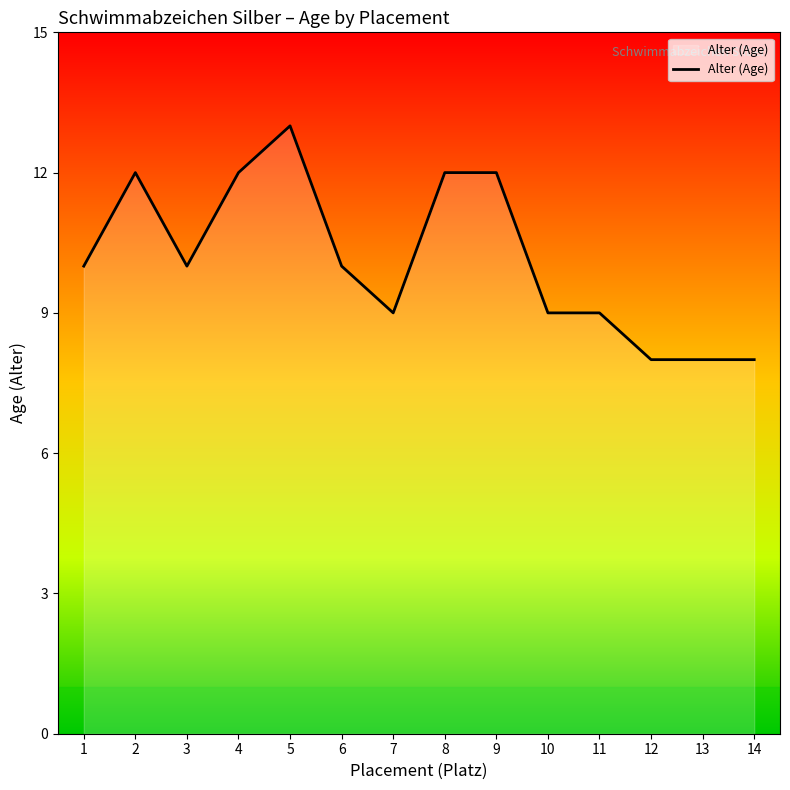

What is the maximum value shown in the chart?

13